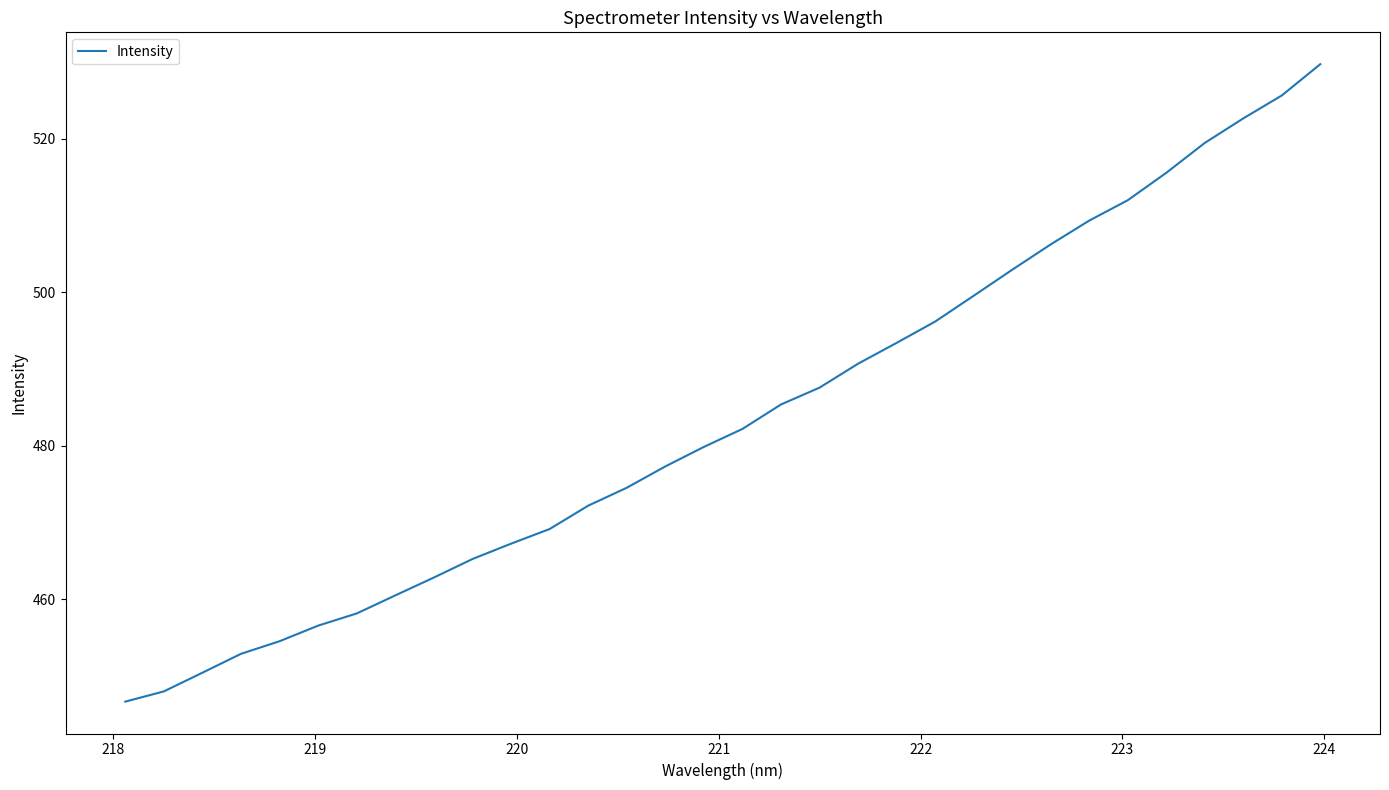

Does the chart have visible grid lines?

No